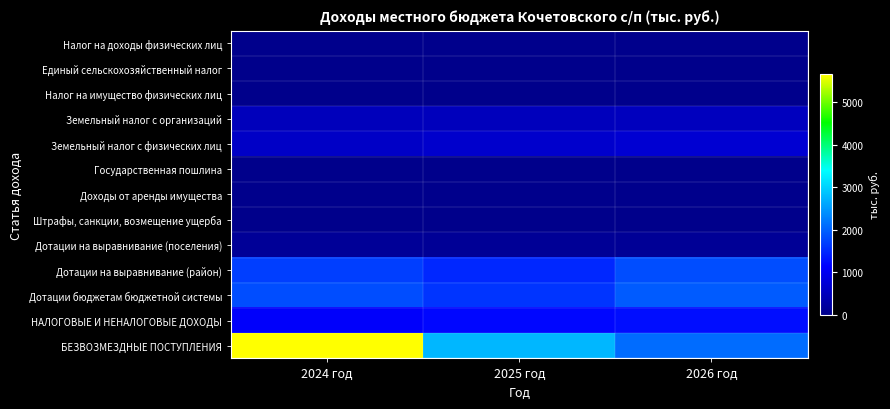

What is the total value across all series at 2024 год?

11495.0